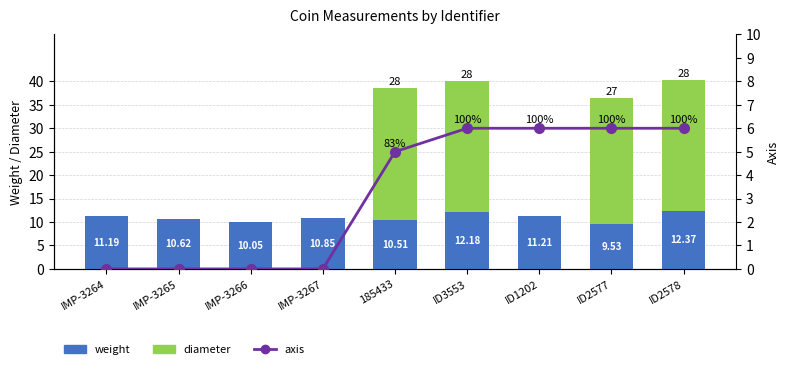

Which series has the largest total across all categories?

diameter